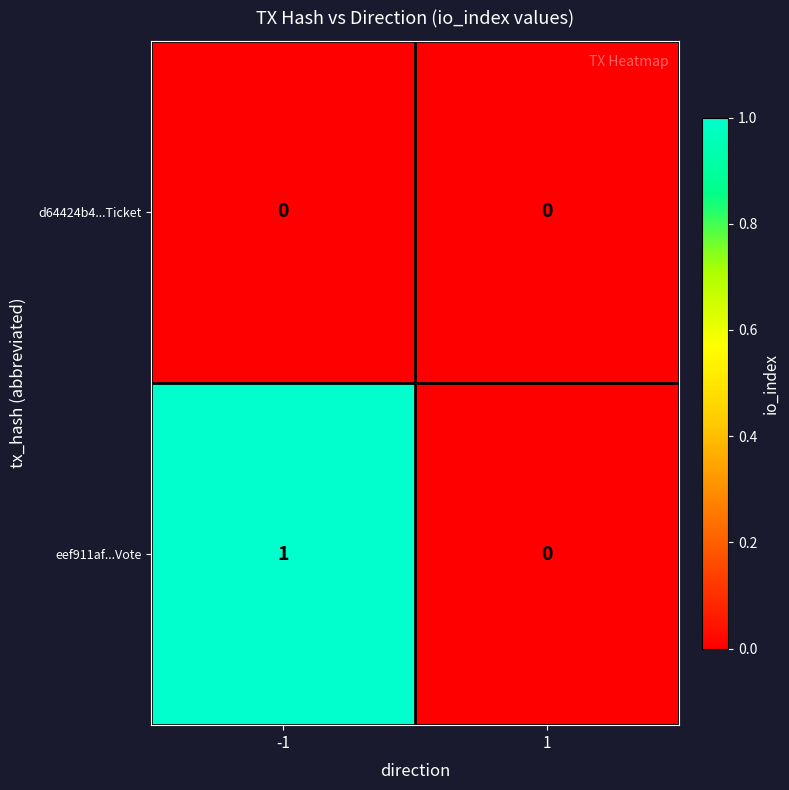

The eef911af...Vote series shows 0 at 1. True or false?

True